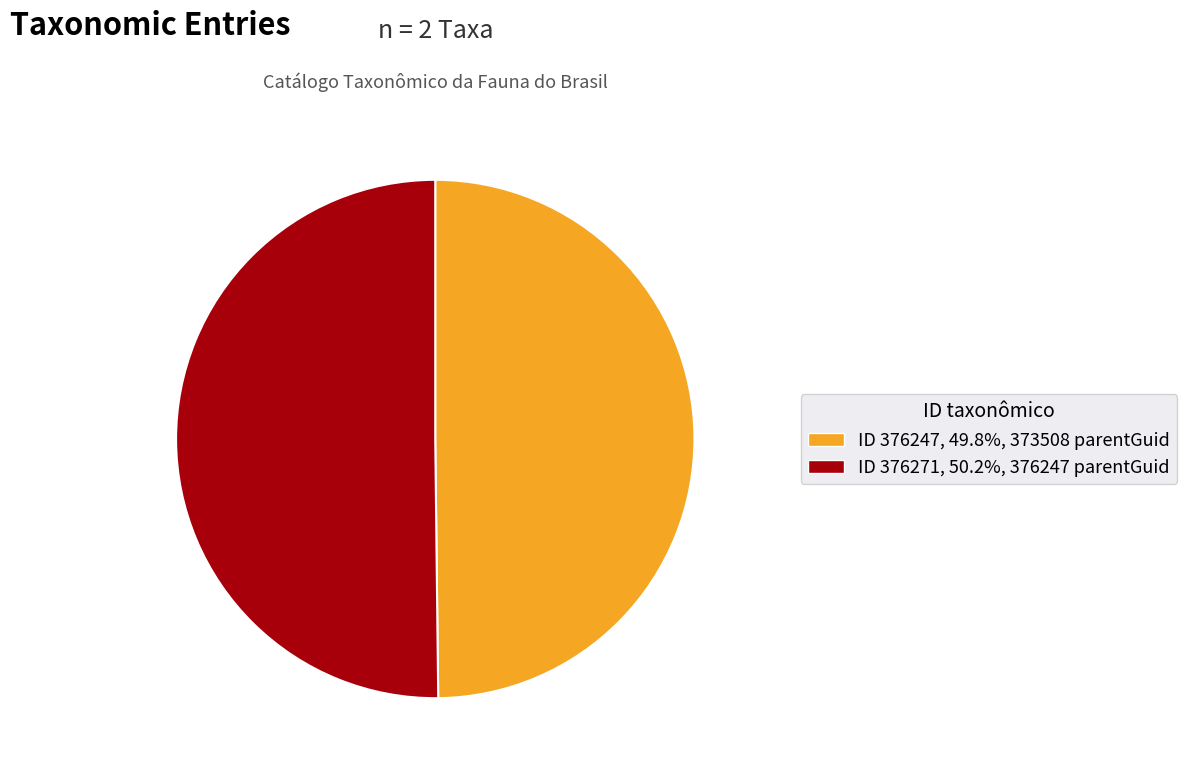

Approximately how many times larger is the value at ID 376247, 49.8%, 373508 parentGuid compared to ID 376271, 50.2%, 376247 parentGuid?

1.0